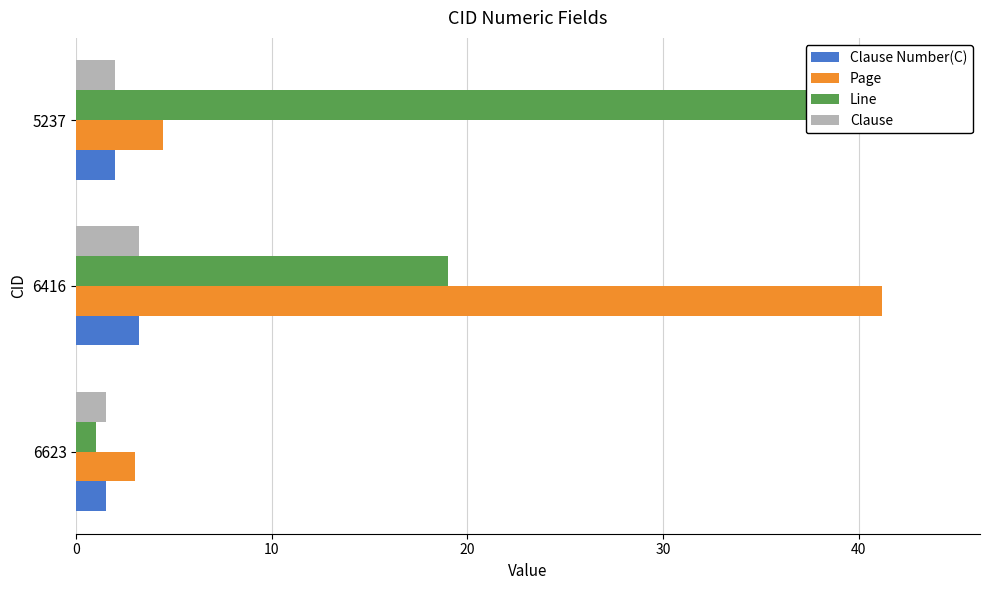

Is it true that Clause equals 1.5 at 6623?

True